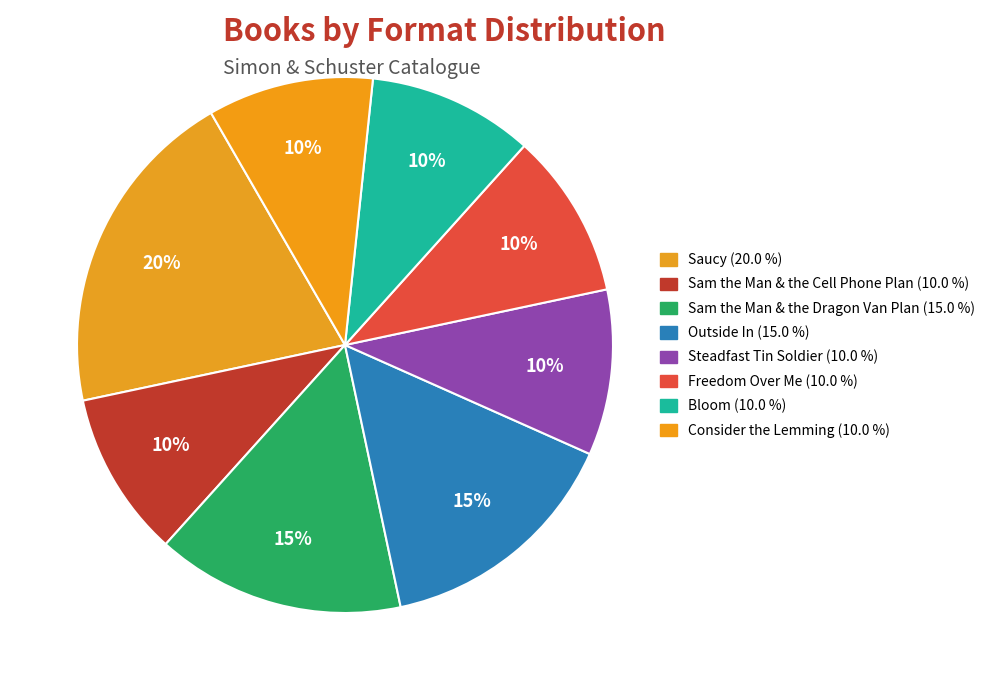

How many segments does this pie chart have?

8